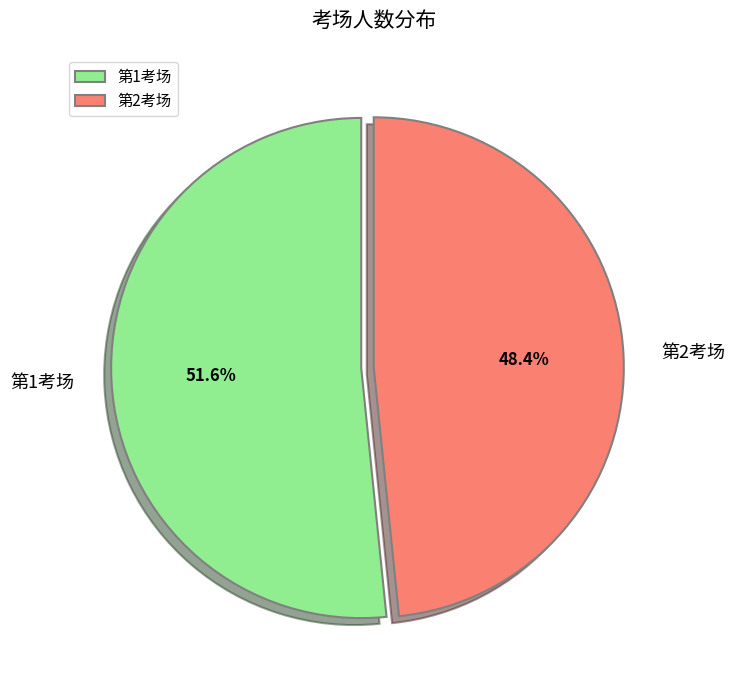

Rank the categories by value from lowest to highest.

第2考场, 第1考场